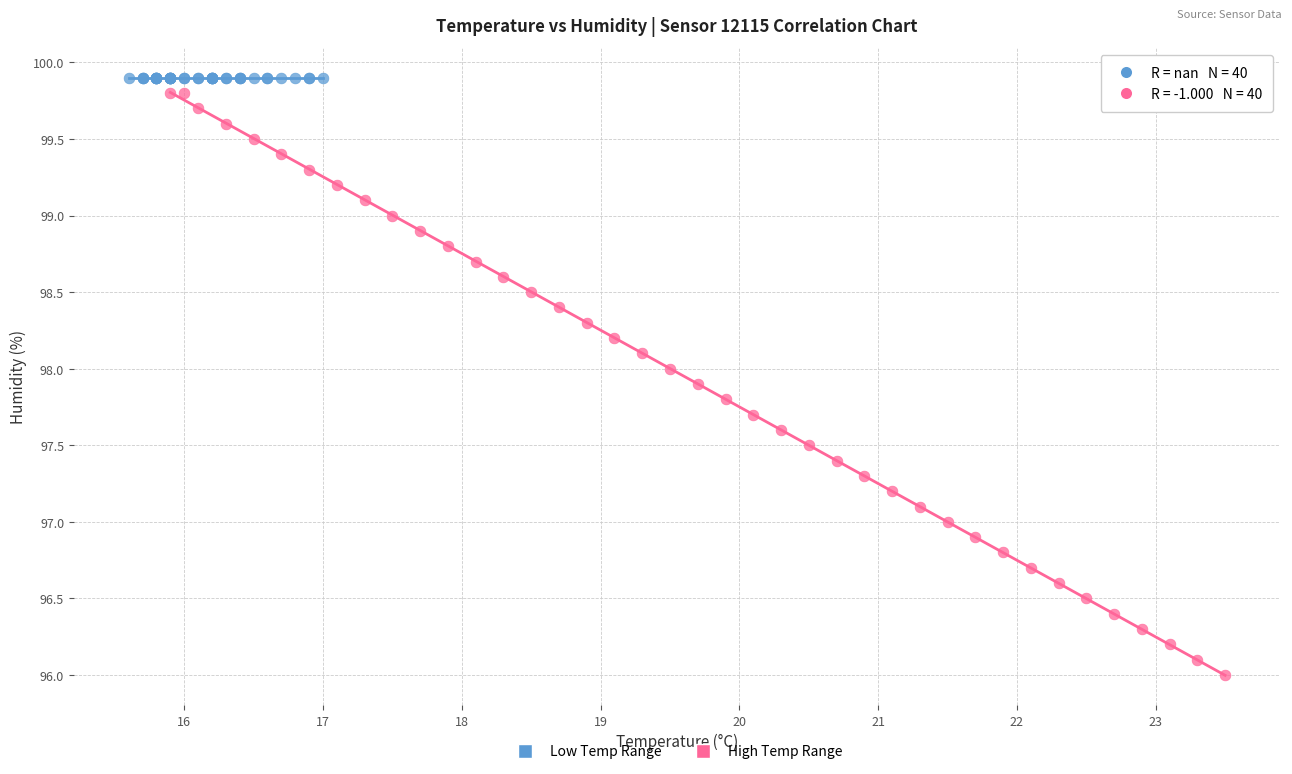

Which series reaches the minimum Y coordinate?

High Temp Range